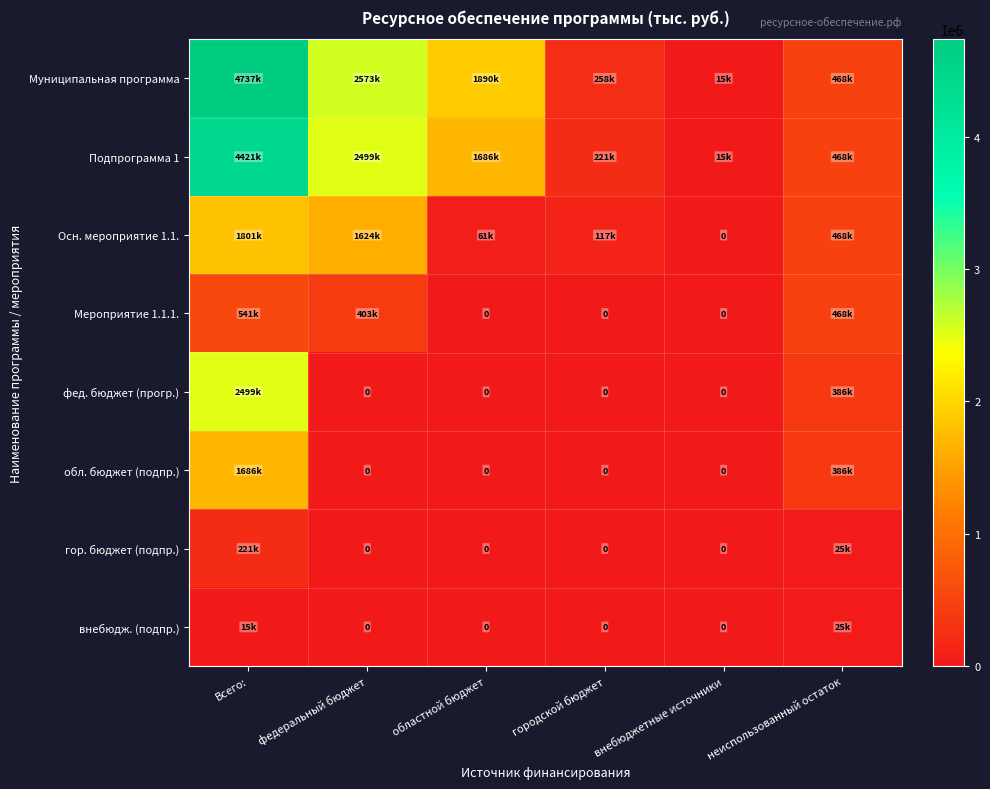

True or false: фед. бюджет (прогр.) has a value of 0.0 at городской бюджет.

True